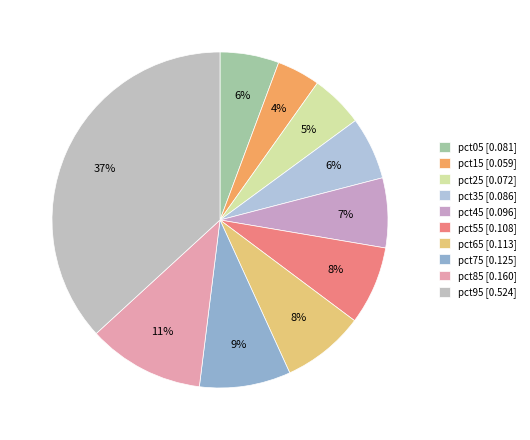

What percentage is NOT represented by pct15?

95.8%